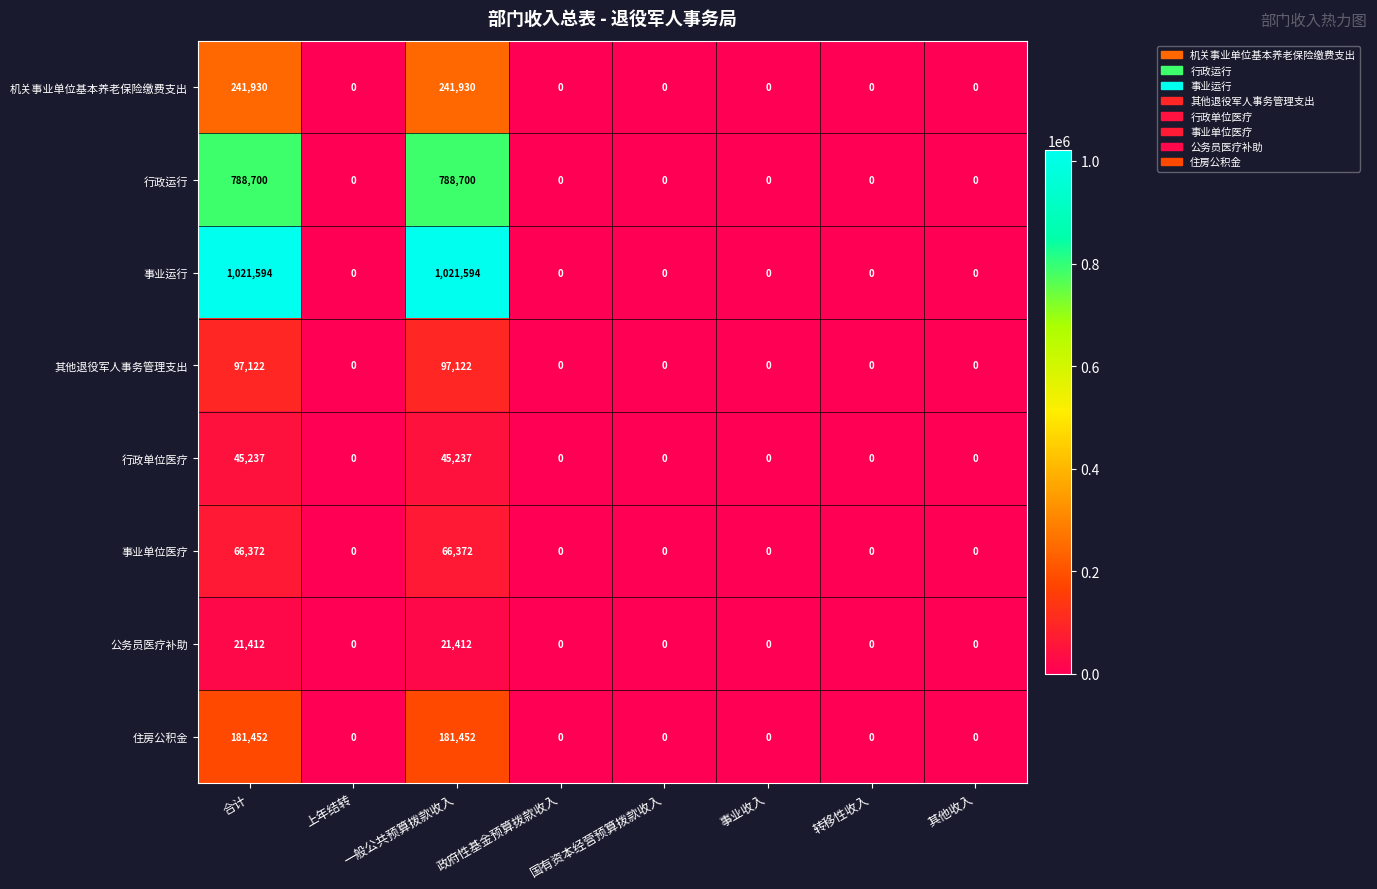

How many categories are shown in the chart?

8